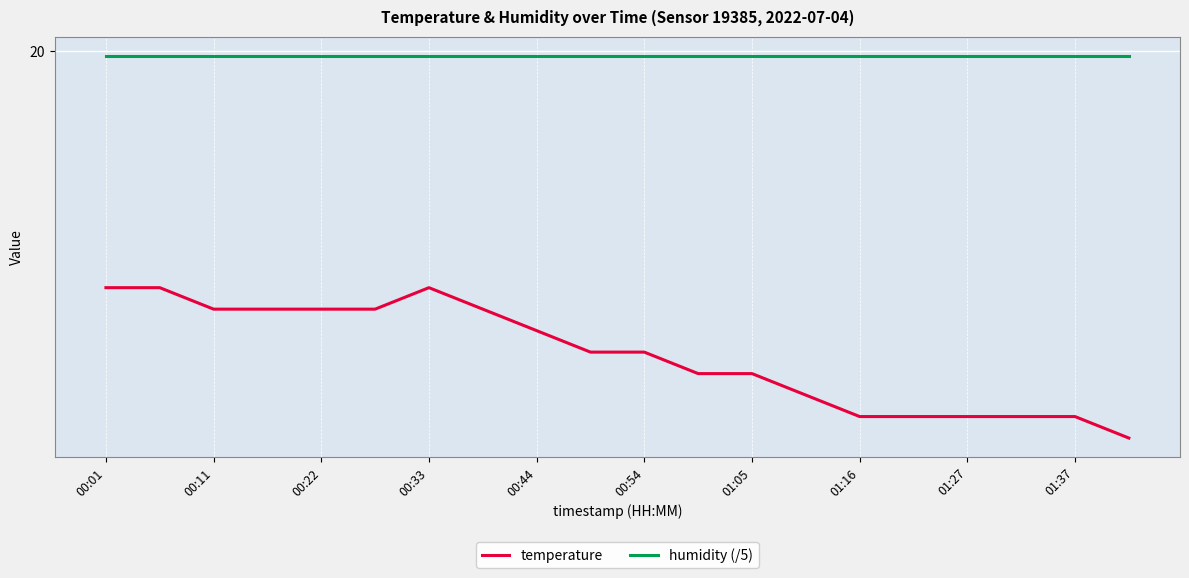

Is this an area chart (filled region under the line)?

No